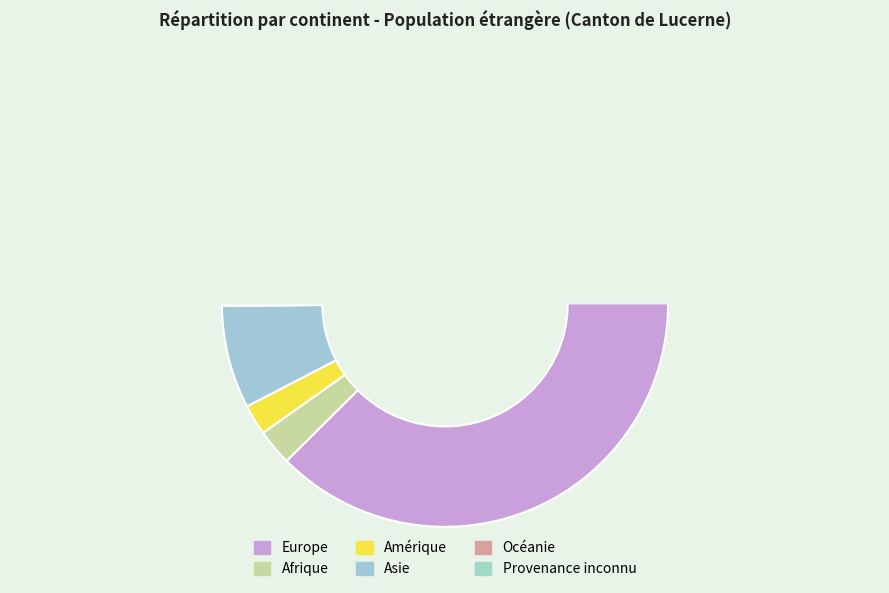

Count the number of slices in the pie.

6